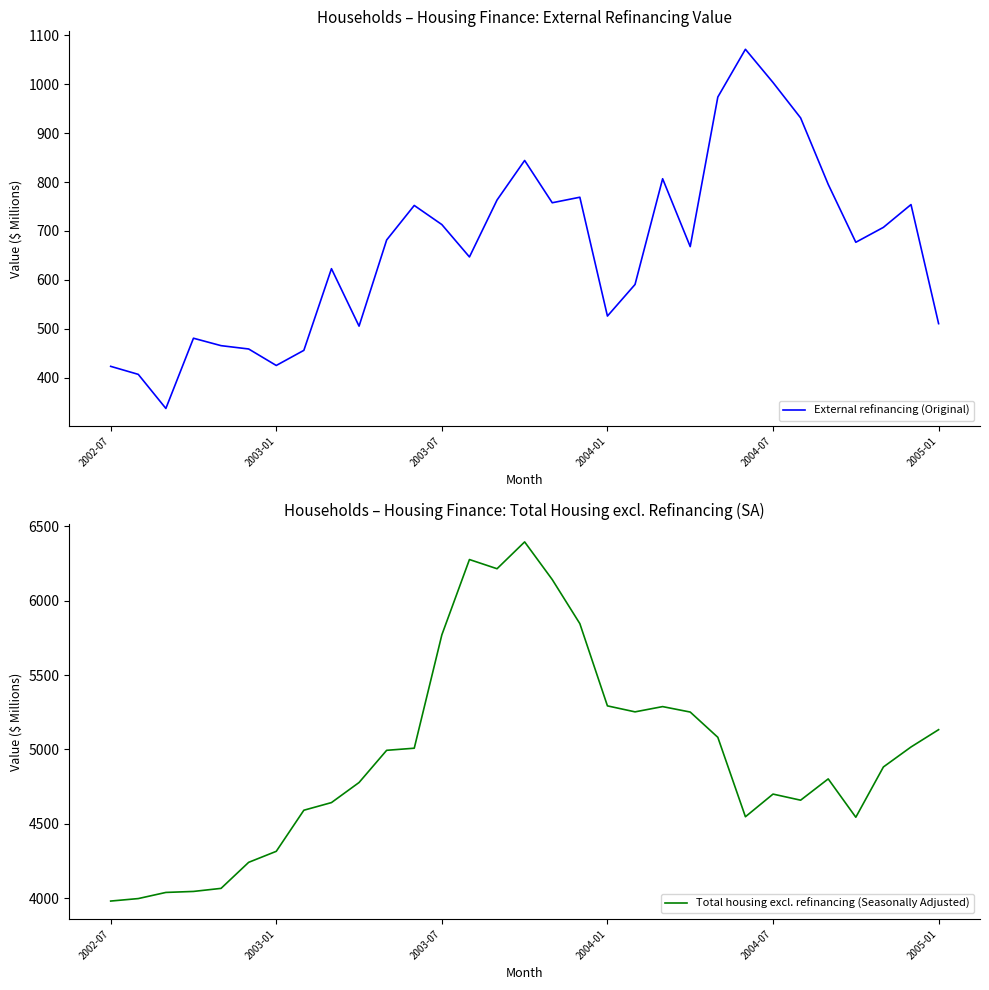

Between 2004-07 and 15, which series saw the biggest shift?

Total housing excl. refinancing (Seasonally Adjusted)